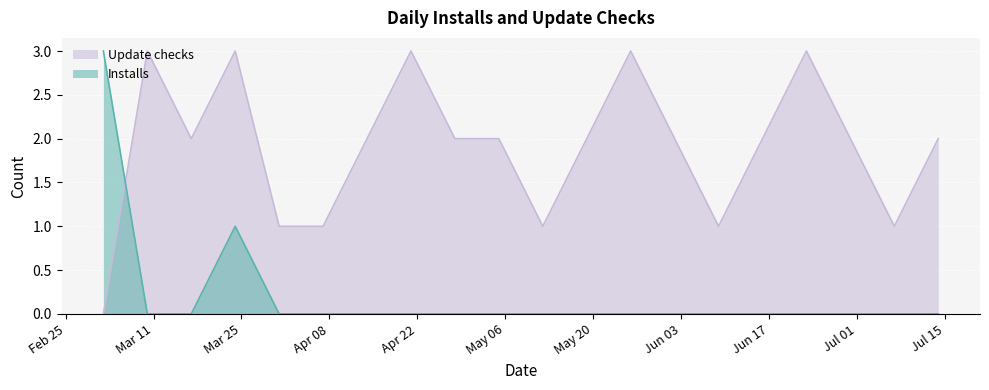

How many Installs values are between 0 and 1?

19